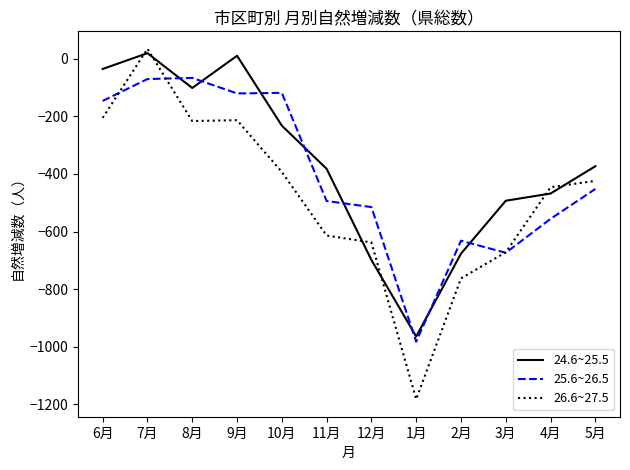

The value of 26.6~27.5 at 4月 is -221. True or false?

False